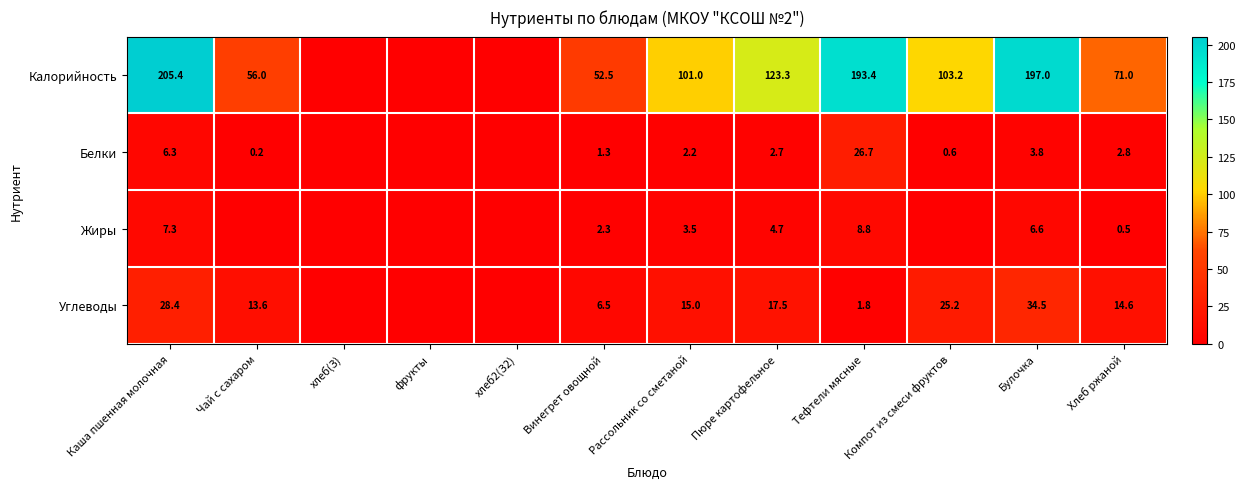

True or false: Жиры has a value of 0.5 at Хлеб ржаной.

True